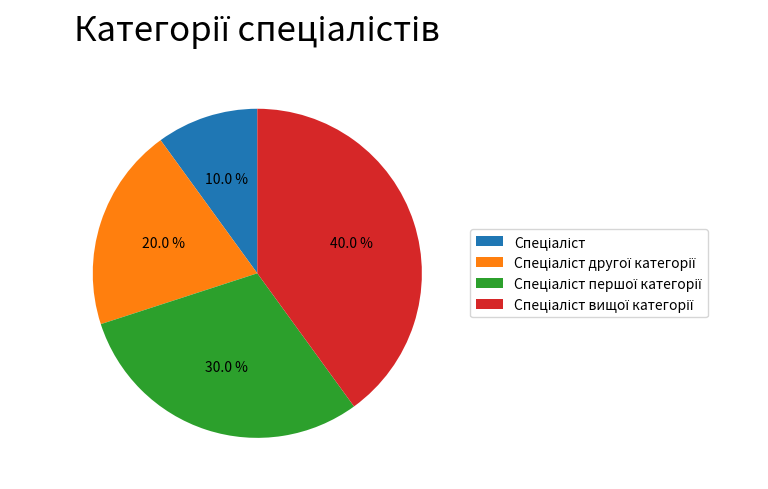

To the nearest percent, what is the difference between the largest and smallest slice percentages?

30%